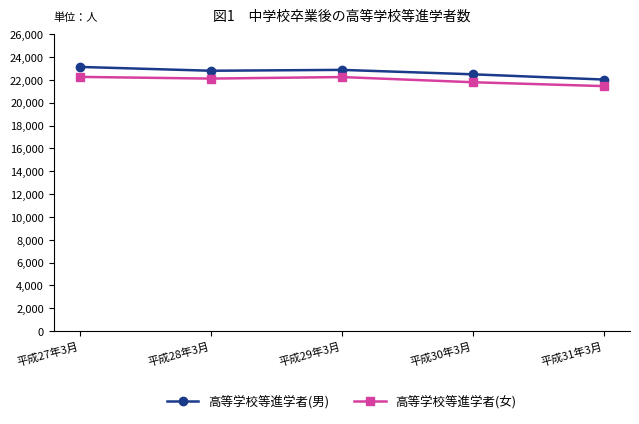

Read the 高等学校等進学者(女) value at 平成27年3月, to the nearest 50.

22250